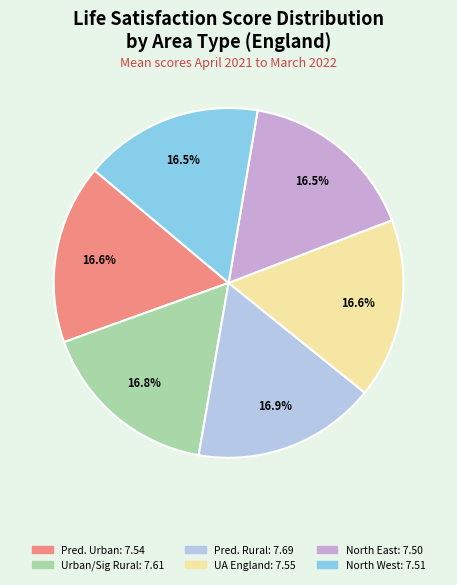

Is there any slice that represents more than half of the pie?

No